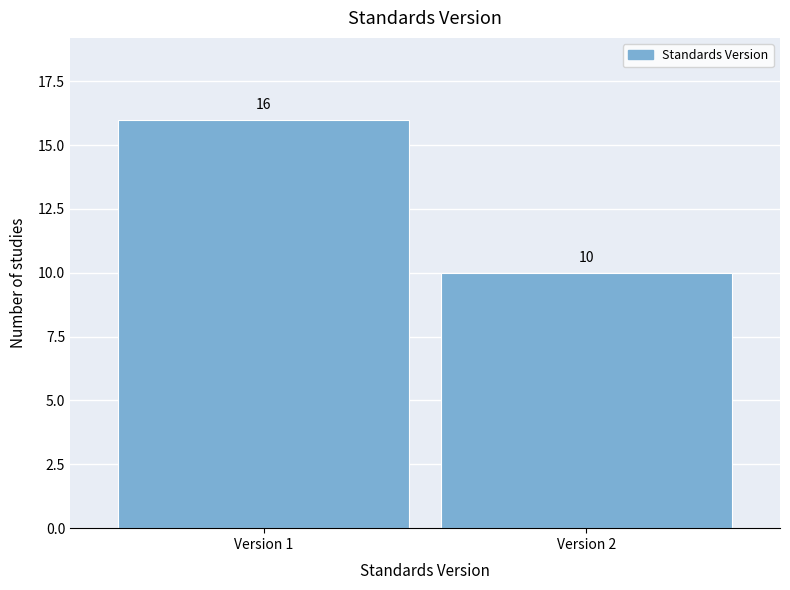

Reading left to right, transcribe all the data shown in this chart.

16	10